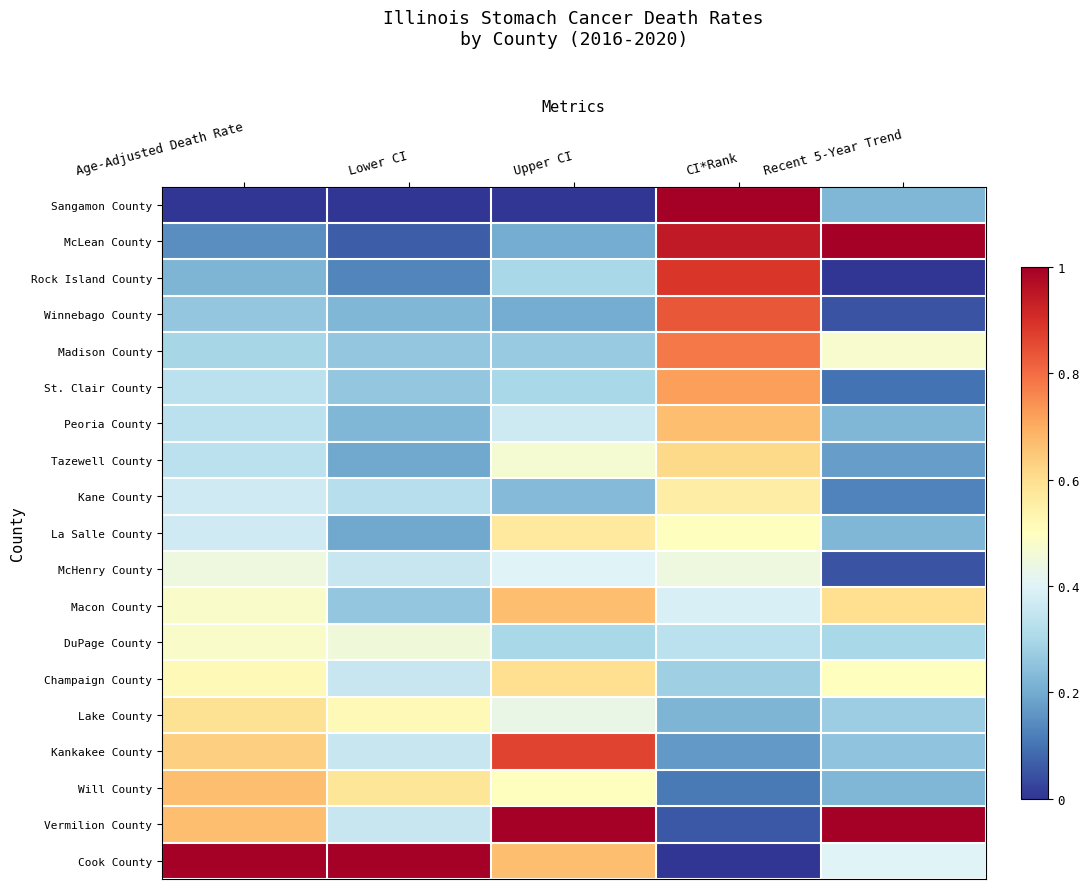

What is the difference between the highest and lowest values at Age-Adjusted Death Rate?

1.0